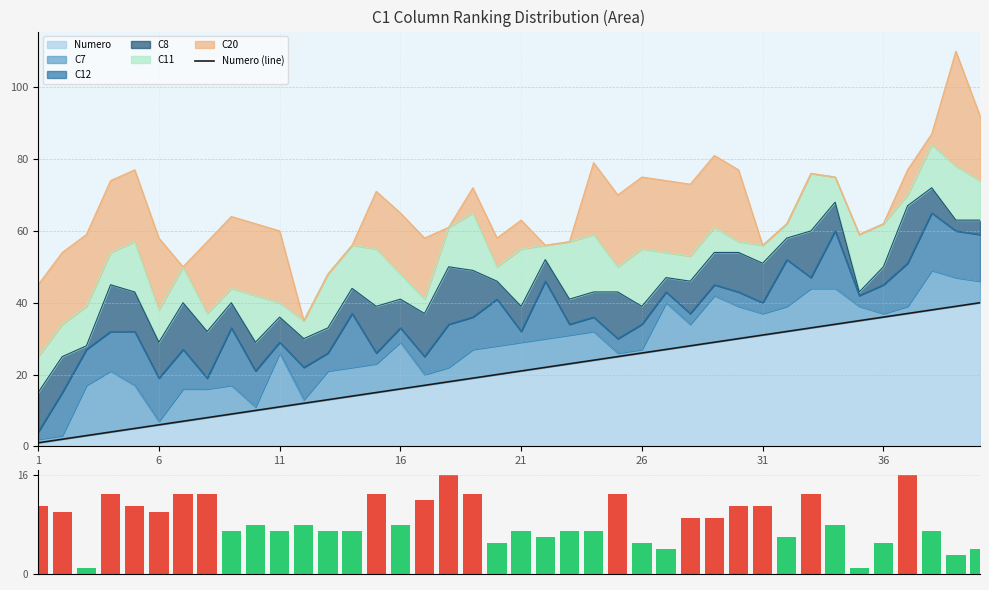

What is the maximum value for Numero?

40